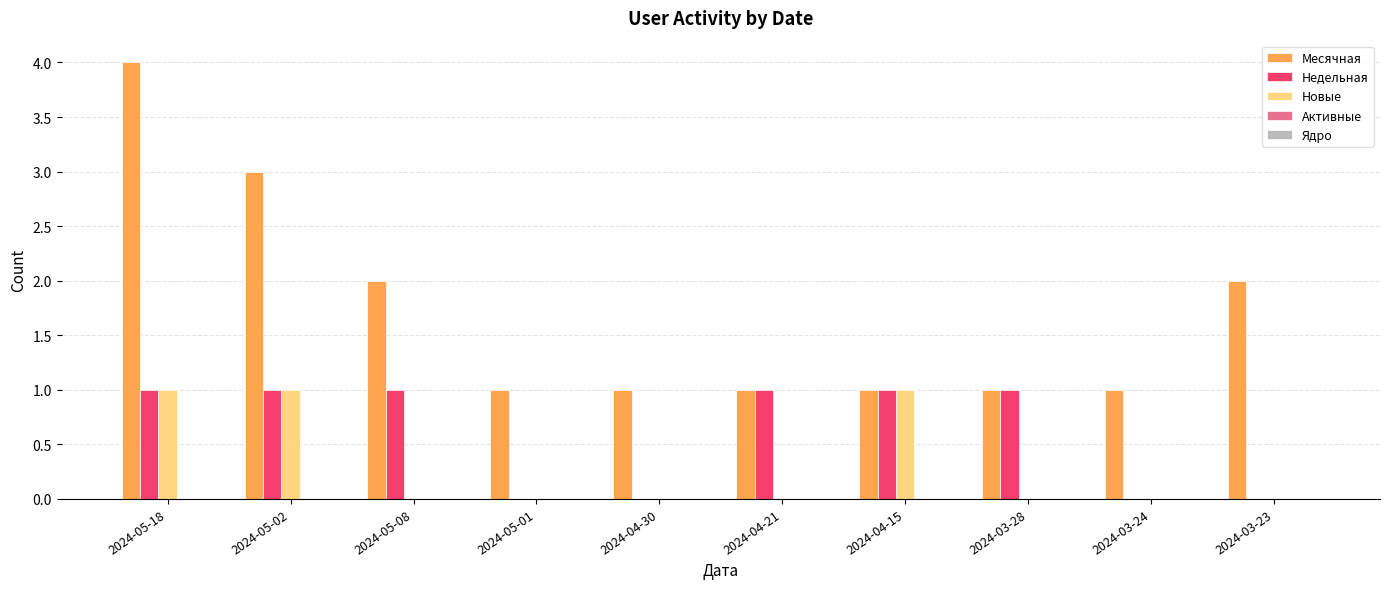

Which series changed the most between 2024-05-02 and 2024-04-15?

Месячная